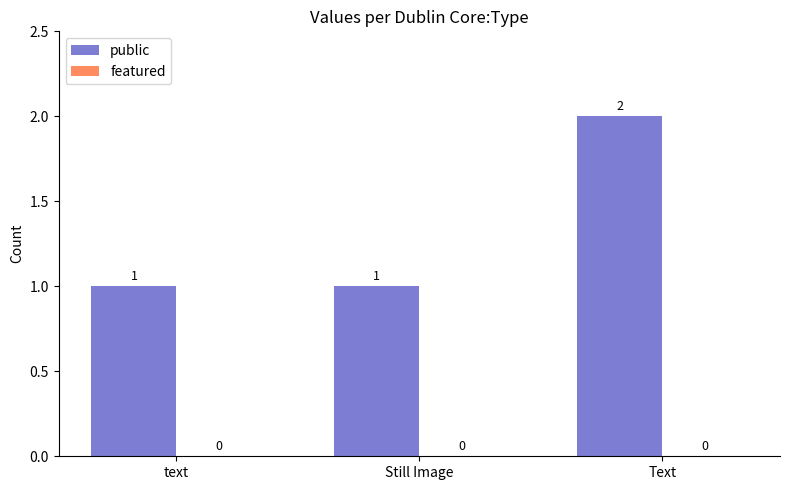

Which label corresponds to the largest value in the chart?

Text